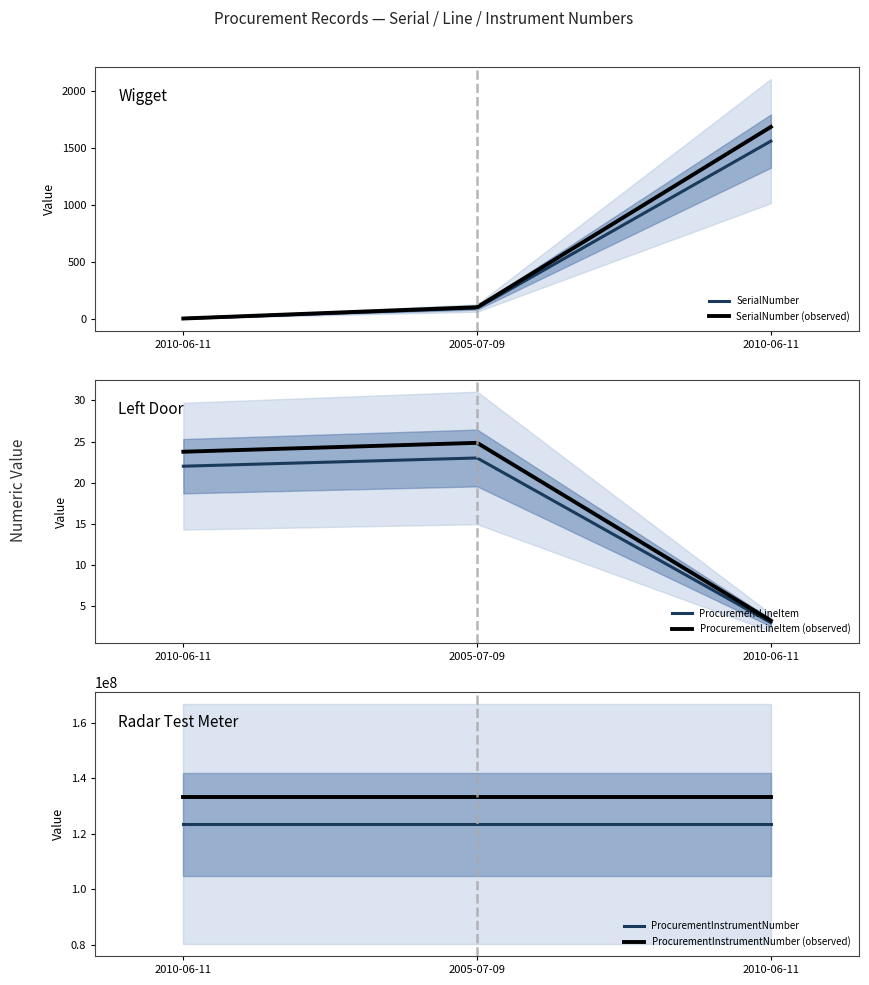

What is the sum of all ProcurementLineItem values?

48.0